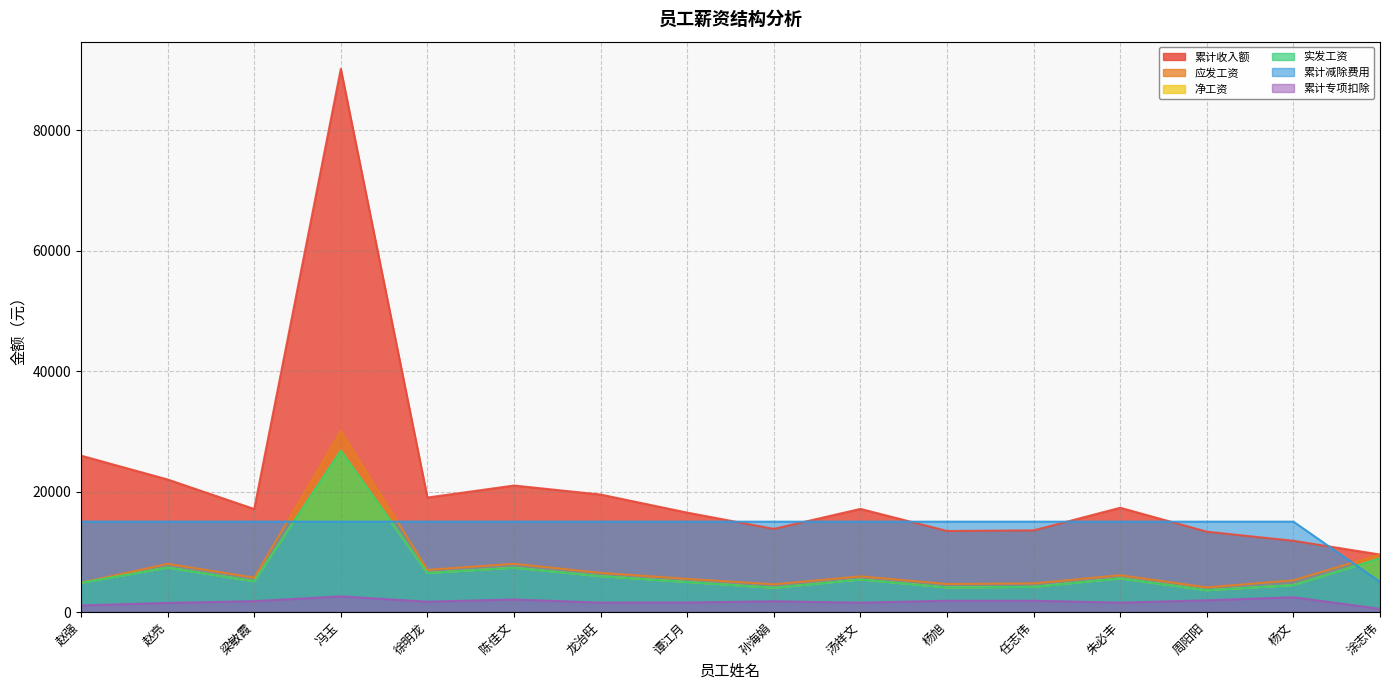

Reading left to right, extract all data points from this chart.

应发工资: 赵强=4840.9	赵亮=8000.0	梁敏霞=5700.0	冯玉=30060.0	徐明龙=7000.0	陈佳文=8000.0	龙治旺=6500.0	谭江月=5500.0	孙海娟=4598.8	汤祥文=5918.2	杨旭=4650.0	任志伟=4750.0	朱必丰=6109.1	周阳阳=4092.0	杨文=5260.0	涂志伟=9545.5
累计收入额: 赵强=25960.9	赵亮=22000.0	梁敏霞=17100.0	冯玉=90180.0	徐明龙=19000.0	陈佳文=21000.0	龙治旺=19500.0	谭江月=16500.0	孙海娟=13796.4	汤祥文=17118.2	杨旭=13450.0	任志伟=13550.0	朱必丰=17309.1	周阳阳=13332.0	杨文=11820.0	涂志伟=9545.5
净工资: 赵强=4840.9	赵亮=7364.9	梁敏霞=5096.9	冯玉=26774.7	徐明龙=6469.2	陈佳文=7347.1	龙治旺=5945.0	谭江月=4974.5	孙海娟=4005.8	汤祥文=5392.8	杨旭=4069.6	任志伟=4169.6	朱必丰=5578.0	周阳阳=3606.6	杨文=4464.7	涂志伟=8890.4
实发工资: 赵强=4840.9	赵亮=7364.9	梁敏霞=5096.9	冯玉=26774.7	徐明龙=6469.2	陈佳文=7347.1	龙治旺=5945.0	谭江月=4974.5	孙海娟=4005.8	汤祥文=5392.8	杨旭=4069.6	任志伟=4169.6	朱必丰=5578.0	周阳阳=3606.6	杨文=4464.7	涂志伟=8890.4
累计减除费用: 赵强=15000.0	赵亮=15000.0	梁敏霞=15000.0	冯玉=15000.0	徐明龙=15000.0	陈佳文=15000.0	龙治旺=15000.0	谭江月=15000.0	孙海娟=15000.0	汤祥文=15000.0	杨旭=15000.0	任志伟=15000.0	朱必丰=15000.0	周阳阳=15000.0	杨文=15000.0	涂志伟=5000.0
累计专项扣除: 赵强=1090.9	赵亮=1512.2	梁敏霞=1800.4	冯玉=2597.7	徐明龙=1709.3	陈佳文=2081.3	龙治旺=1556.0	谭江月=1576.5	孙海娟=1779.0	汤祥文=1547.7	杨旭=1870.3	任志伟=1870.3	朱必丰=1555.7	周阳阳=1941.4	杨文=2448.3	涂志伟=534.7